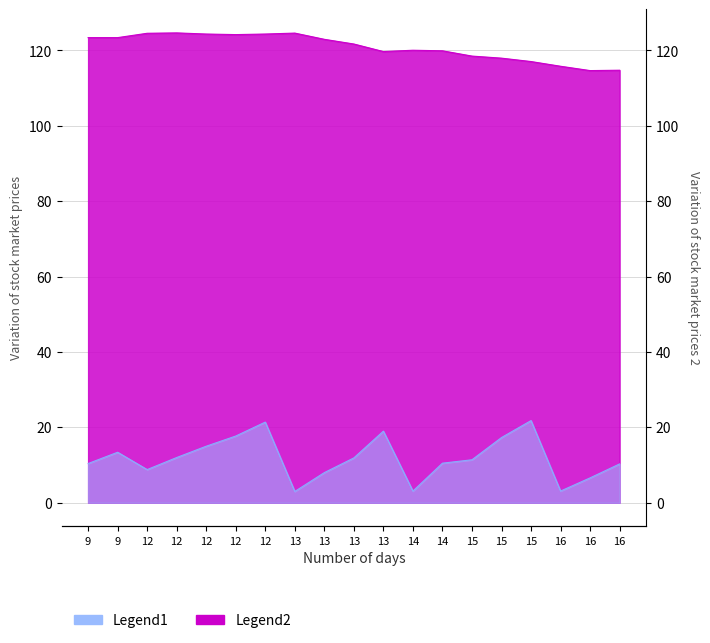

True or false: Legend2 and Legend1 intersect in this chart.

False